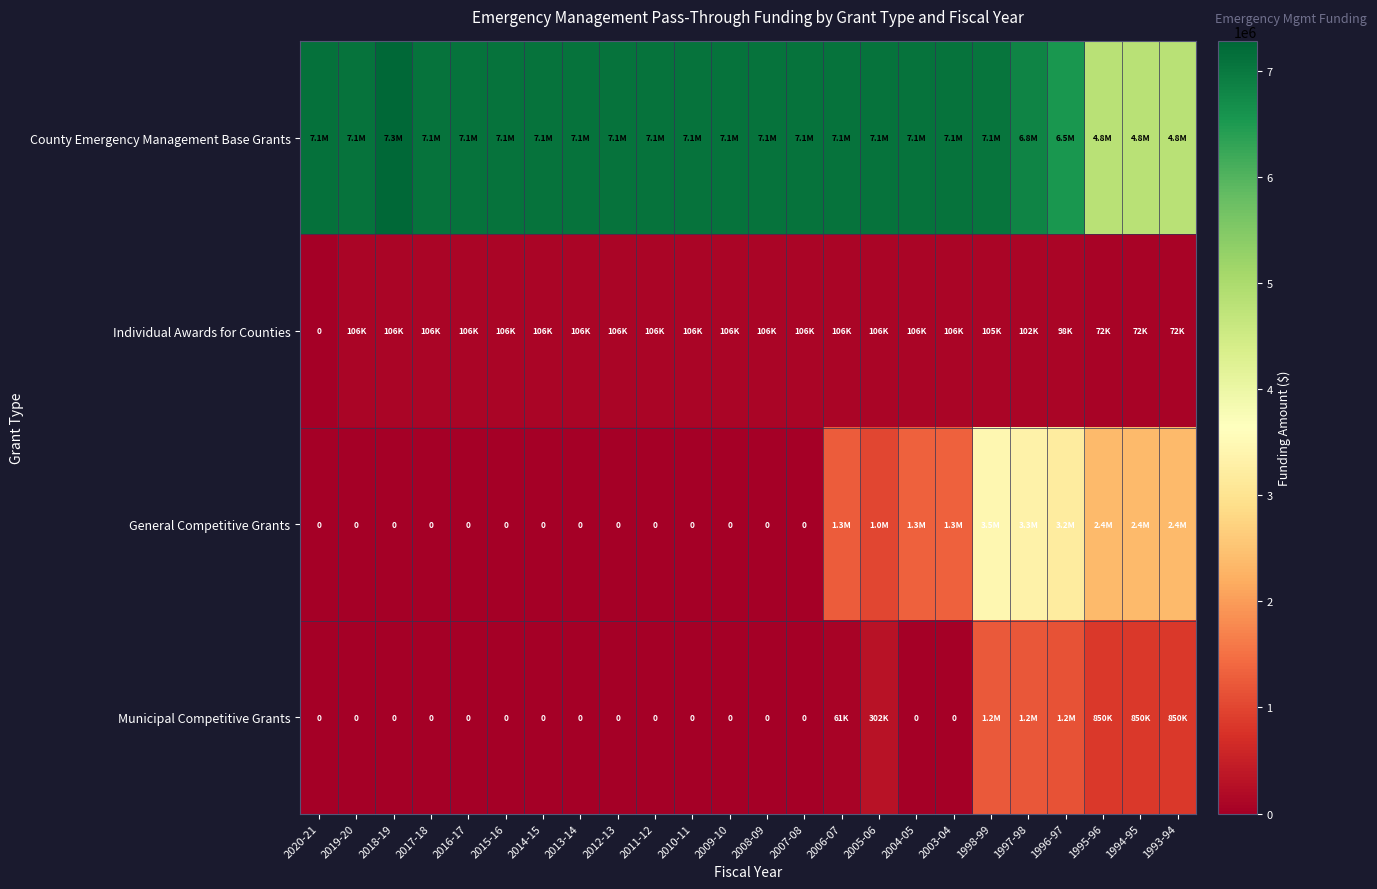

At how many categories does at least one series exceed 4318592?

24